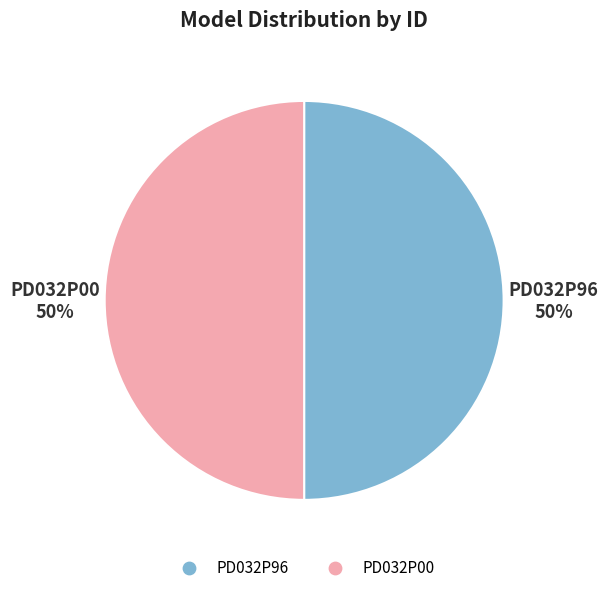

Do PD032P00 and PD032P96 together represent more than half of the pie?

Yes